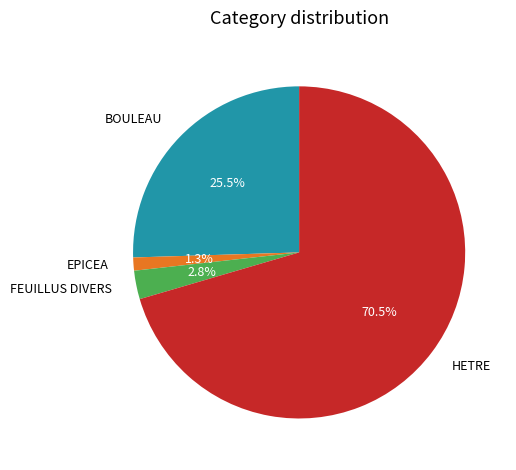

Which category has the biggest portion of the pie?

HETRE